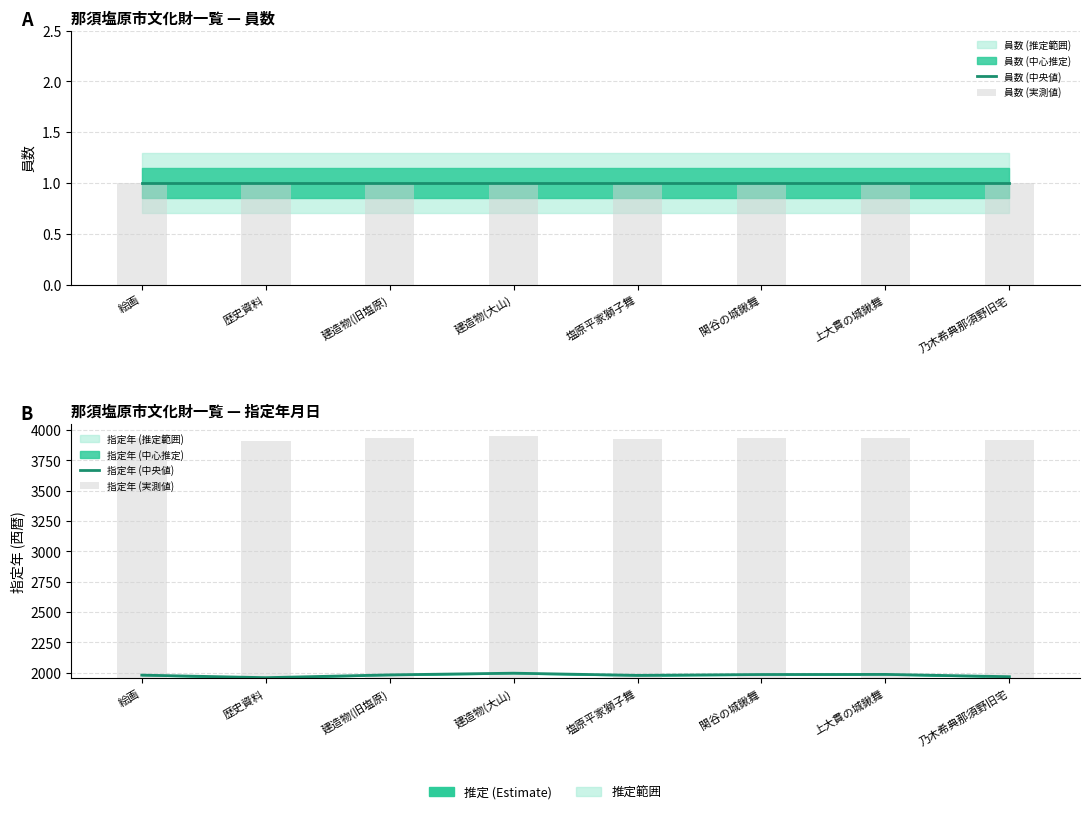

What is the total value across all series at 上大貫の城鍬舞?

3972